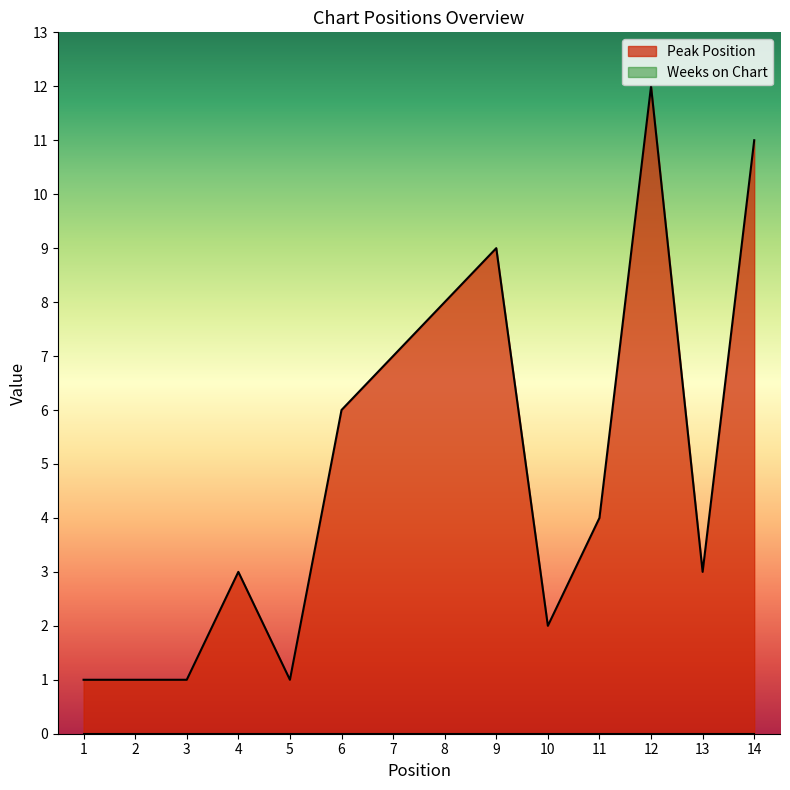

Rank the categories by value from highest to lowest.

12, 14, 9, 8, 7, 6, 11, 4, 13, 10, 1, 2, 3, 5